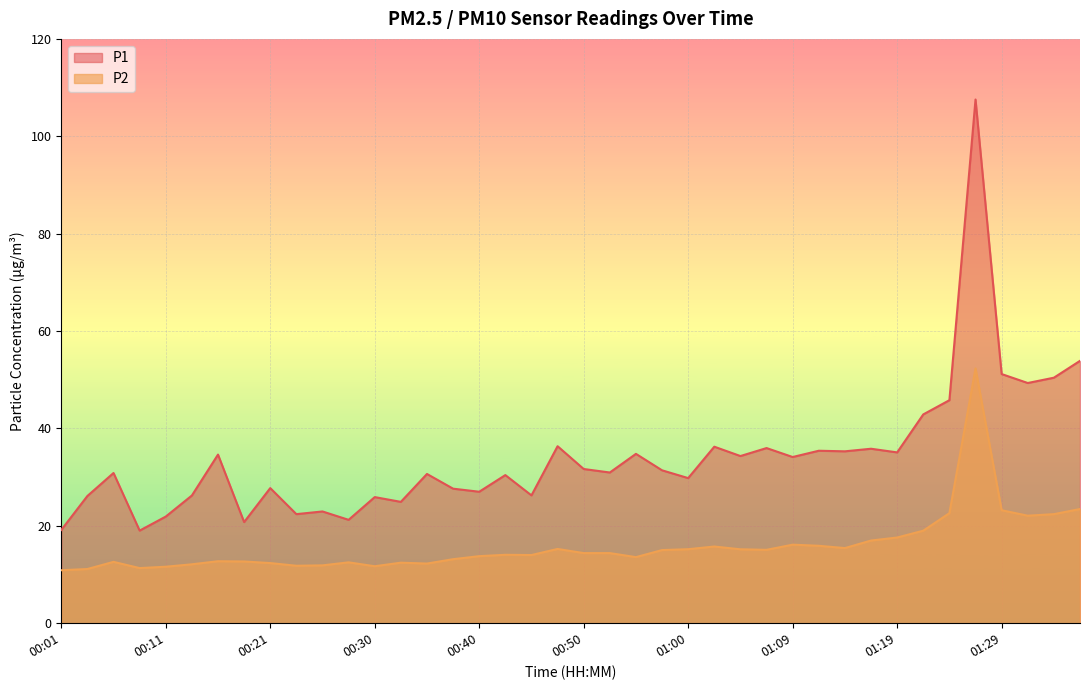

How many categories are shown in the chart?

40